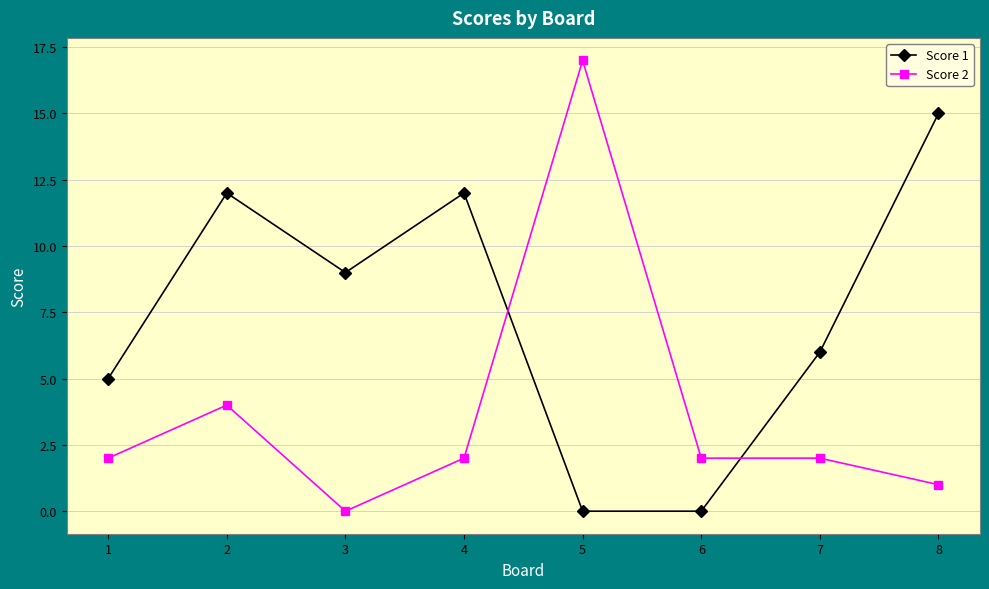

Reading left to right, transcribe all the data shown in this chart.

Score 1: 1=5	2=12	3=9	4=12	5=0	6=0	7=6	8=15
Score 2: 1=2	2=4	3=0	4=2	5=17	6=2	7=2	8=1